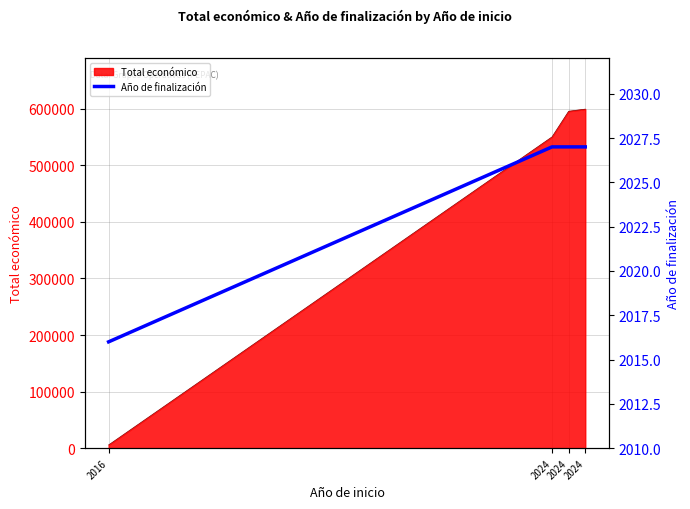

Rank the categories by value from lowest to highest.

2016, 2024, 2024, 2024